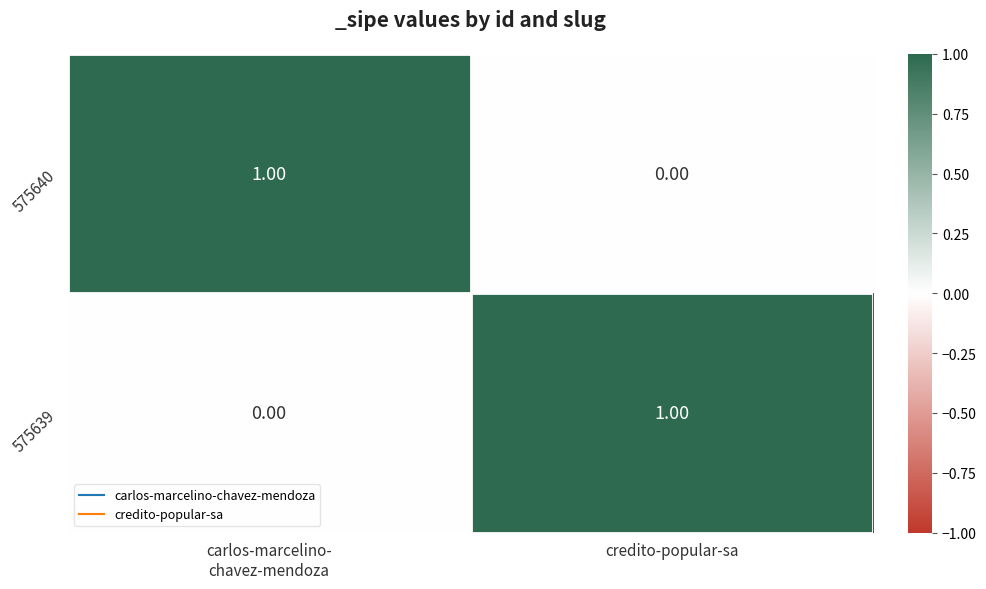

At which label is 575640 closest to 0?

credito-popular-sa